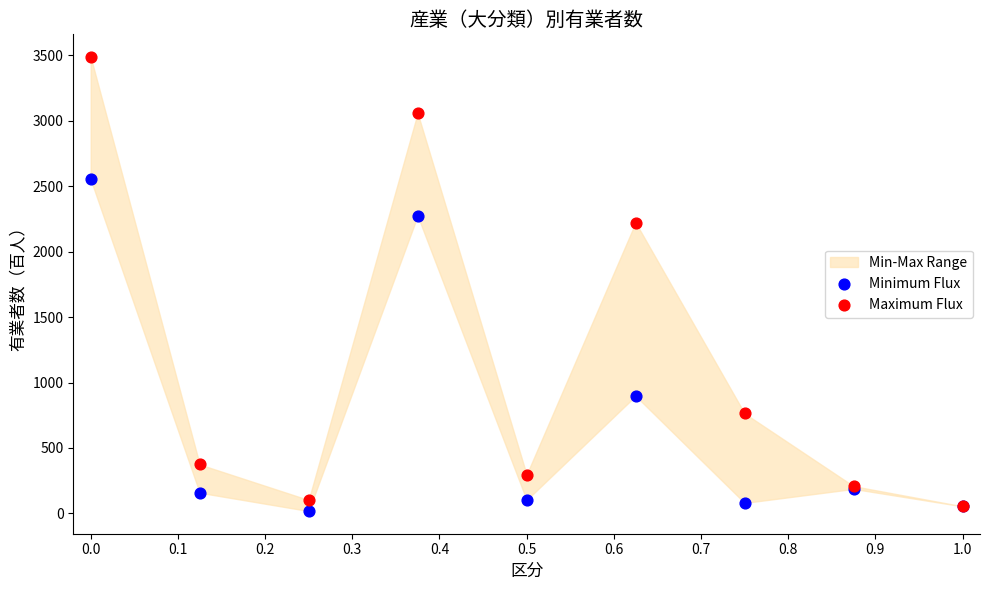

Across all series, what Y value is closest to 1753?

2223